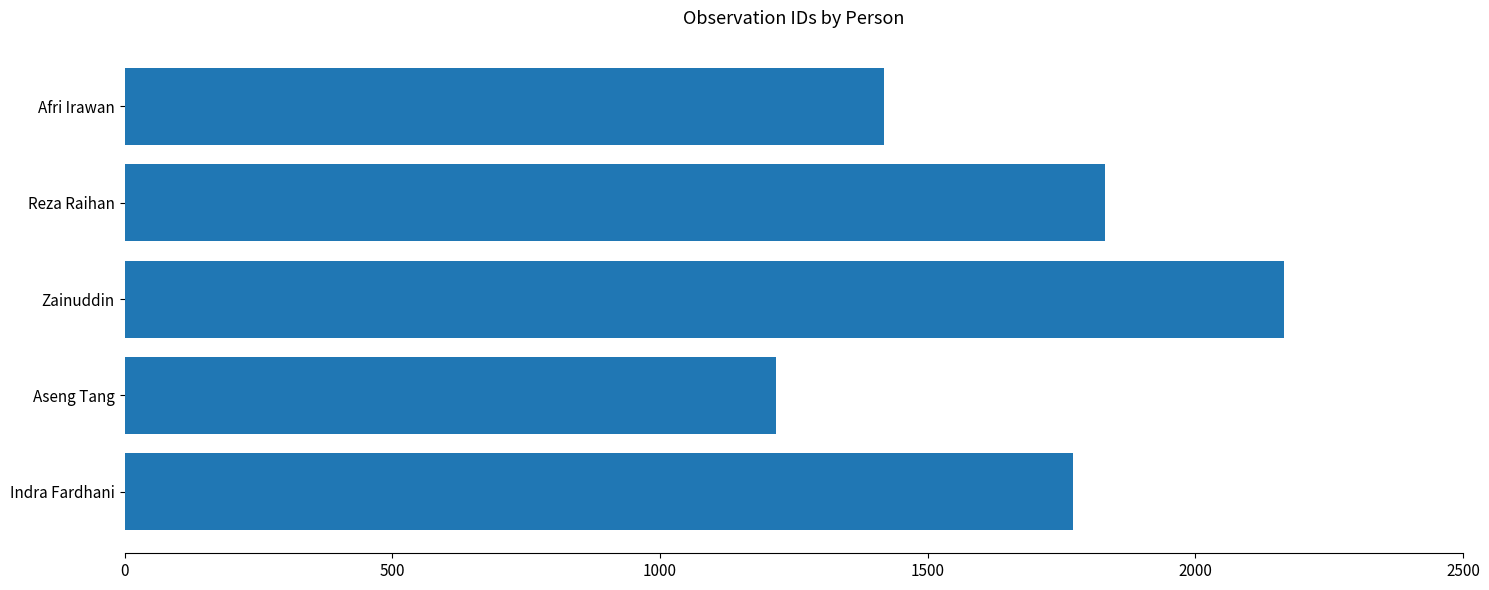

Which category has the lowest value across all series?

Aseng Tang